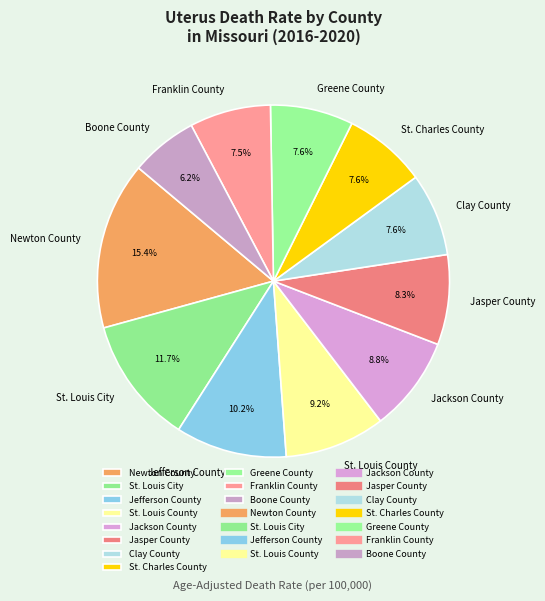

How many segments does this pie chart have?

11